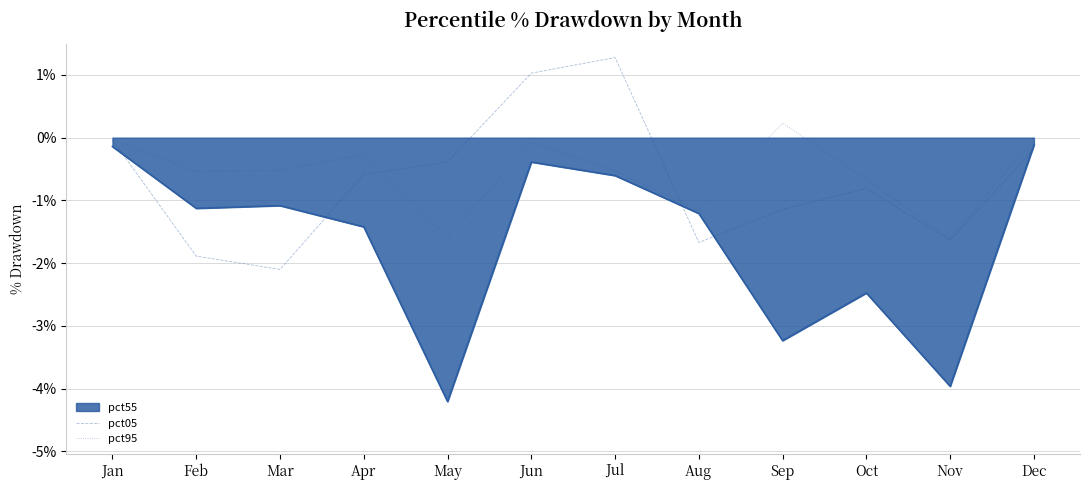

What is the difference between the highest and lowest values at Sep?

3.5